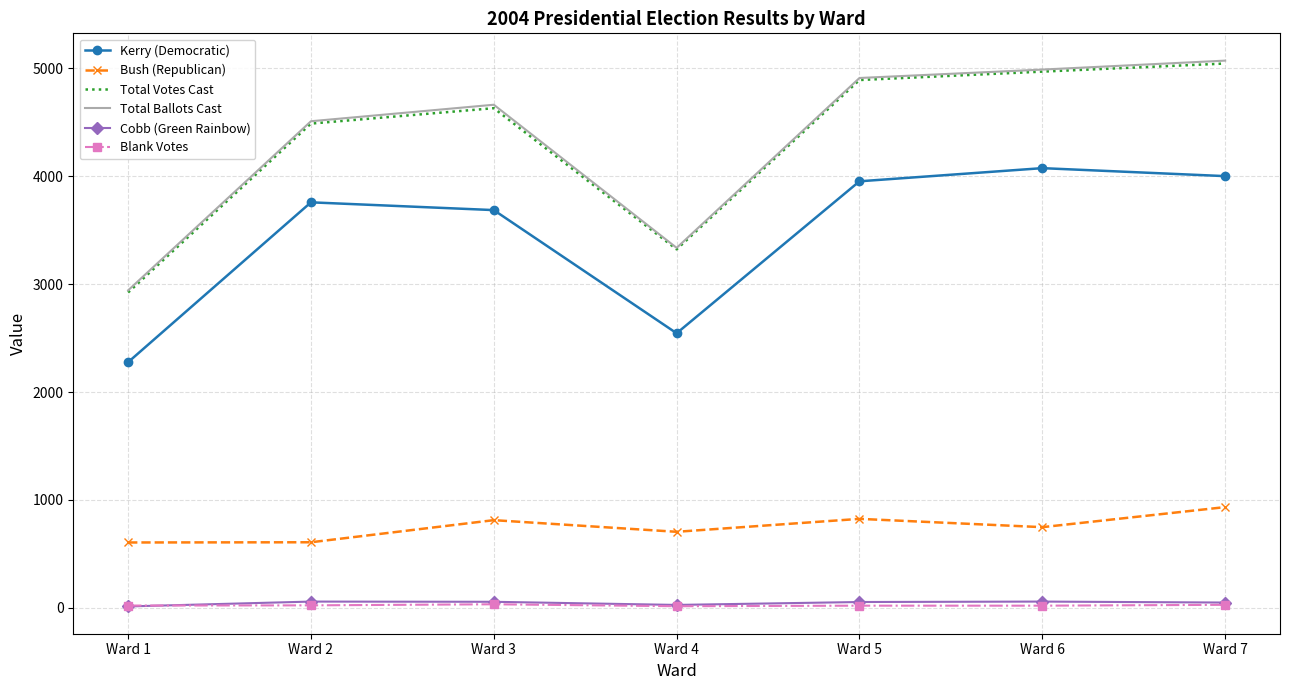

What is the approximate value of Bush (Republican) at Ward 2, to the nearest 10?

610